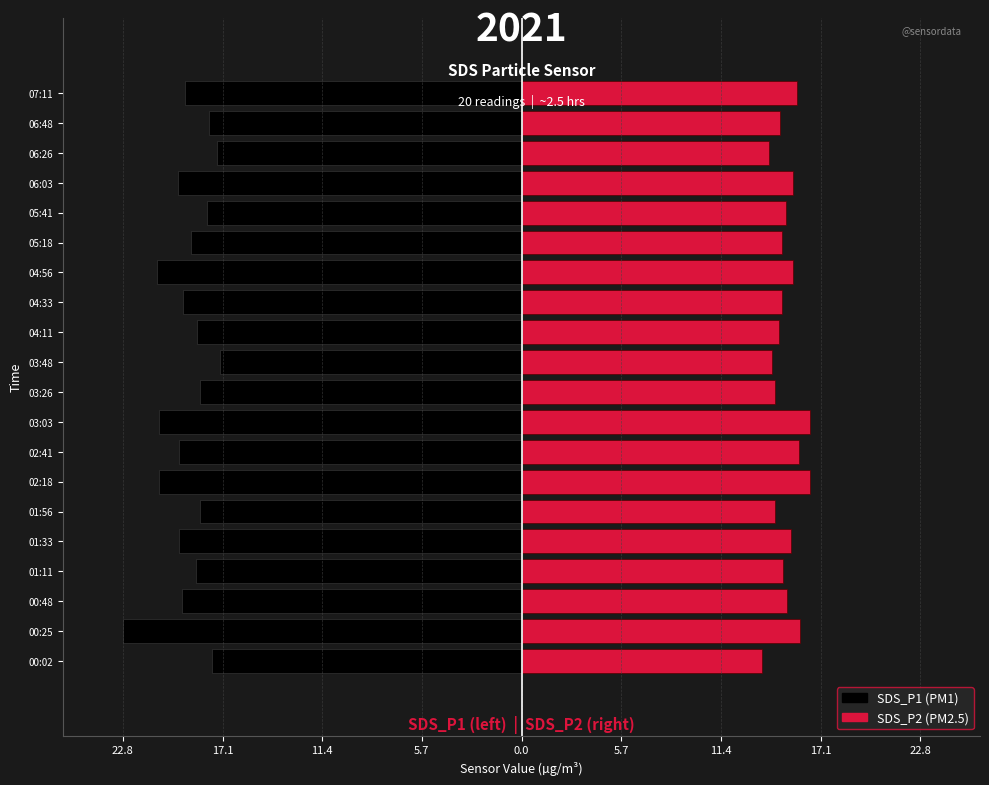

What are all the series names shown in the legend?

SDS_P1, SDS_P2